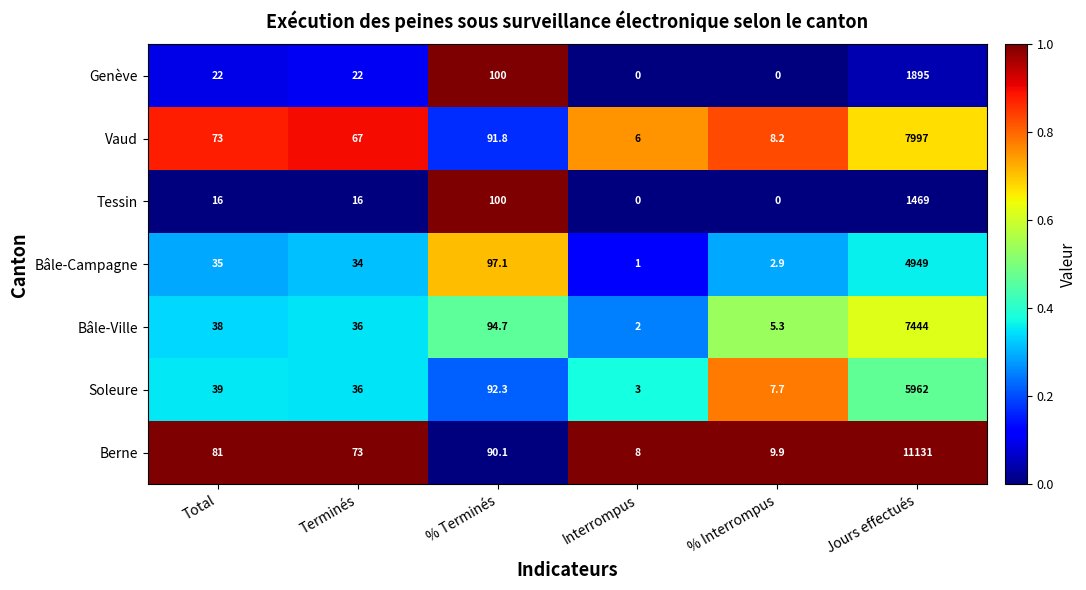

The Bâle-Ville series shows 36.0 at Terminés. True or false?

True